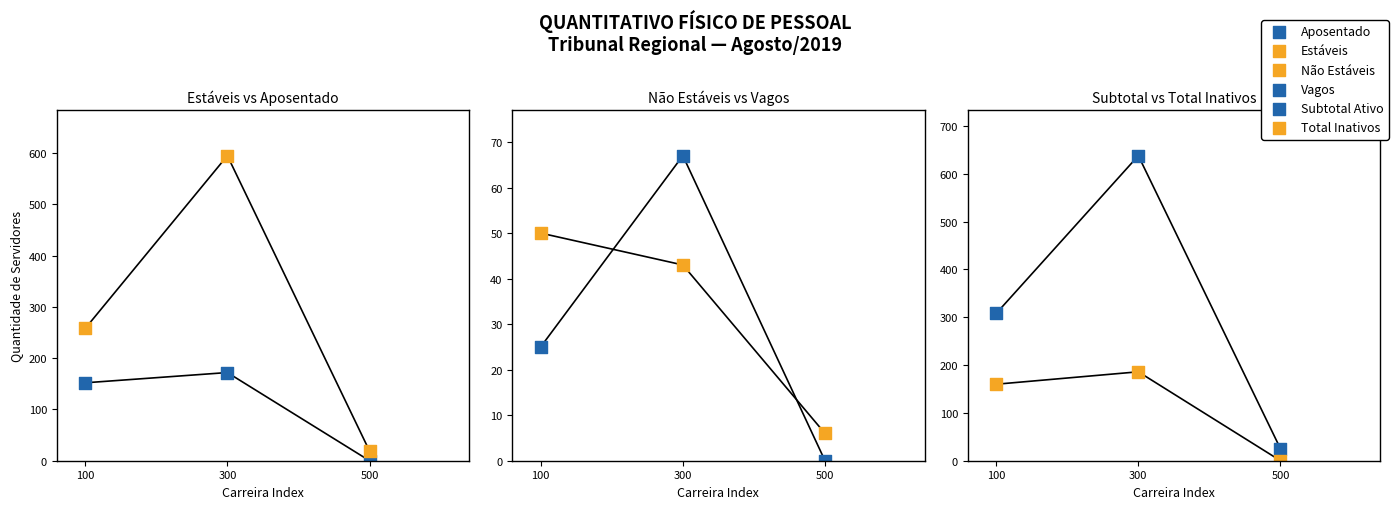

Is the value of Não Estáveis at 300 greater than the value of Subtotal Ativo at 500?

Yes